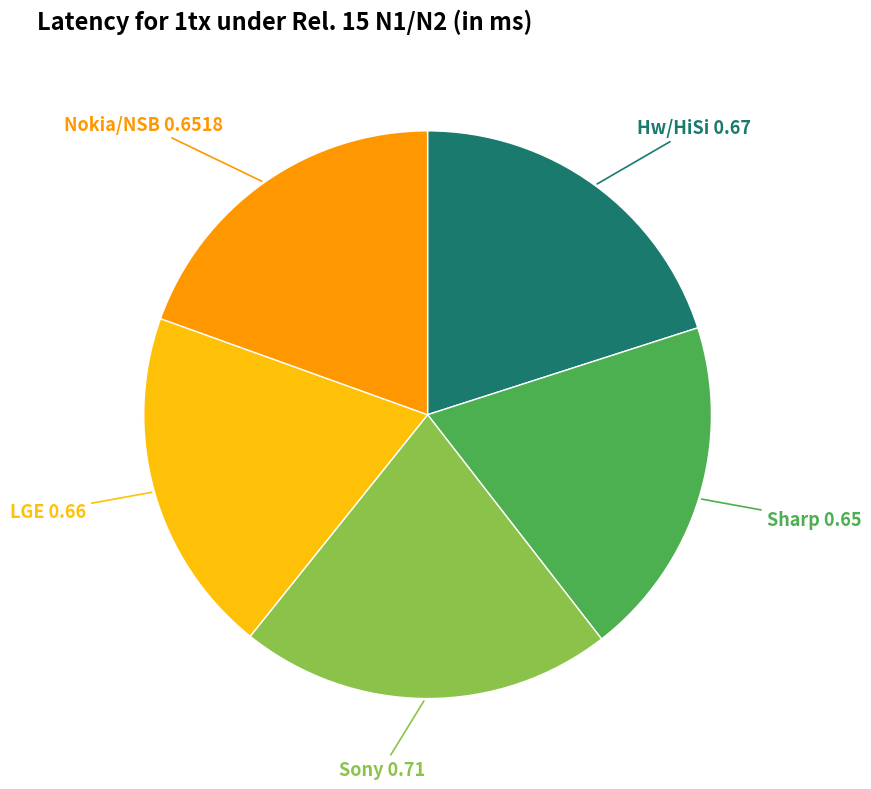

How many segments does this pie chart have?

5